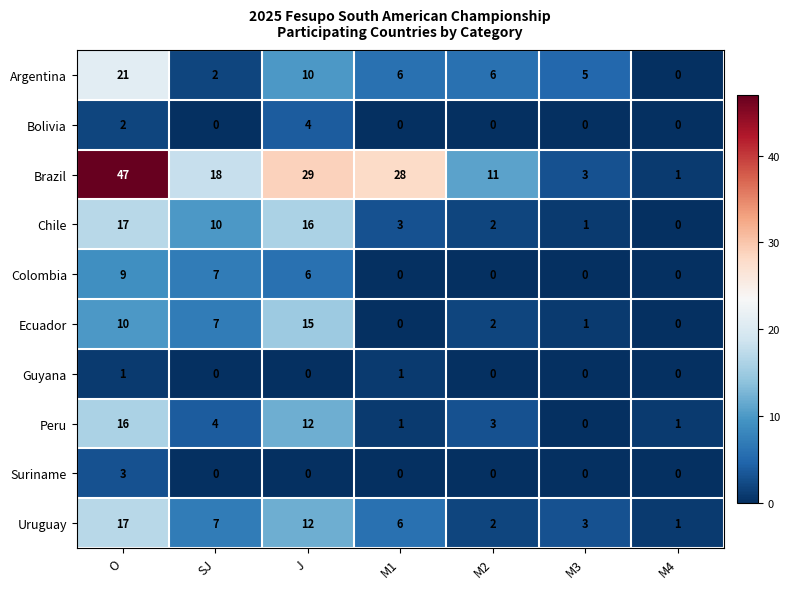

What is the greatest value displayed?

47